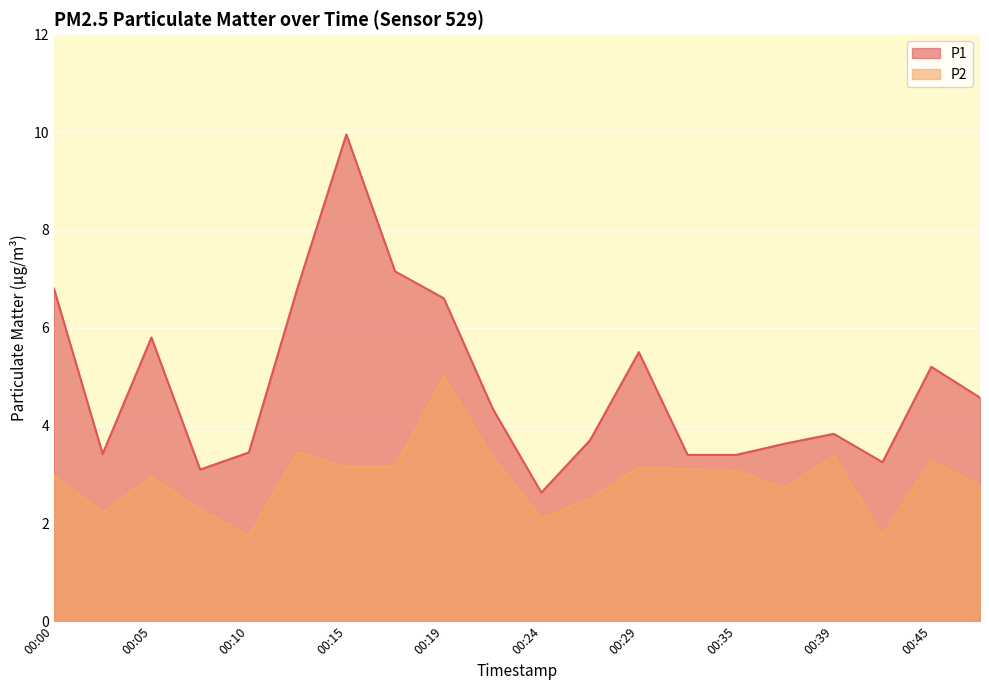

What is the maximum value for P1?

9.9